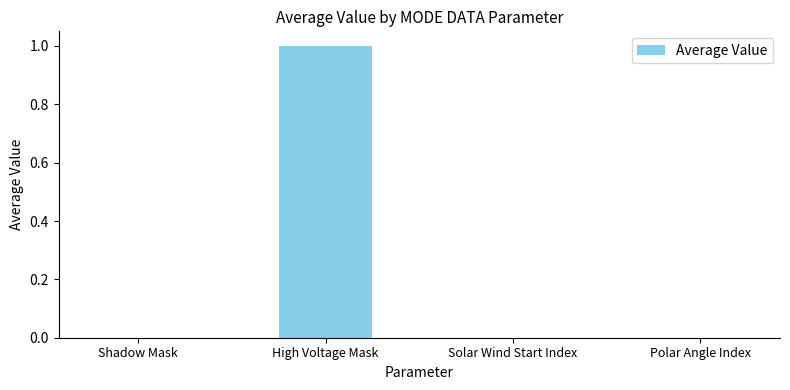

What is the change in value from Shadow Mask to High Voltage Mask?

+1